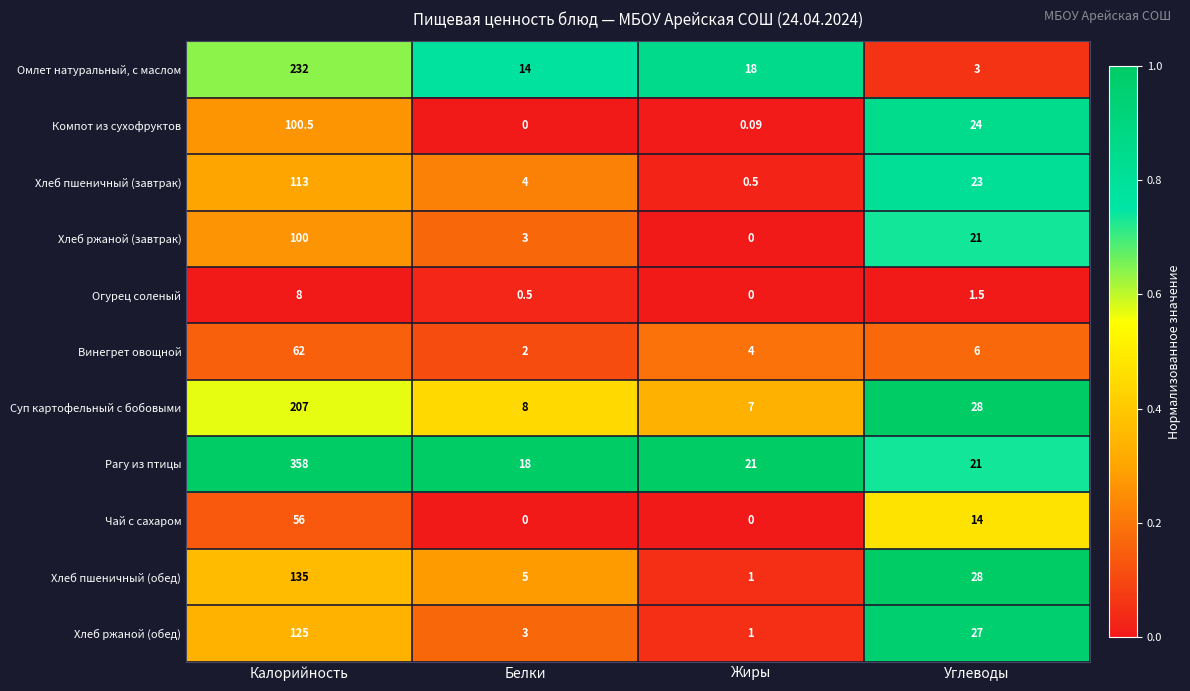

Which series has the widest spread of values?

Рагу из птицы